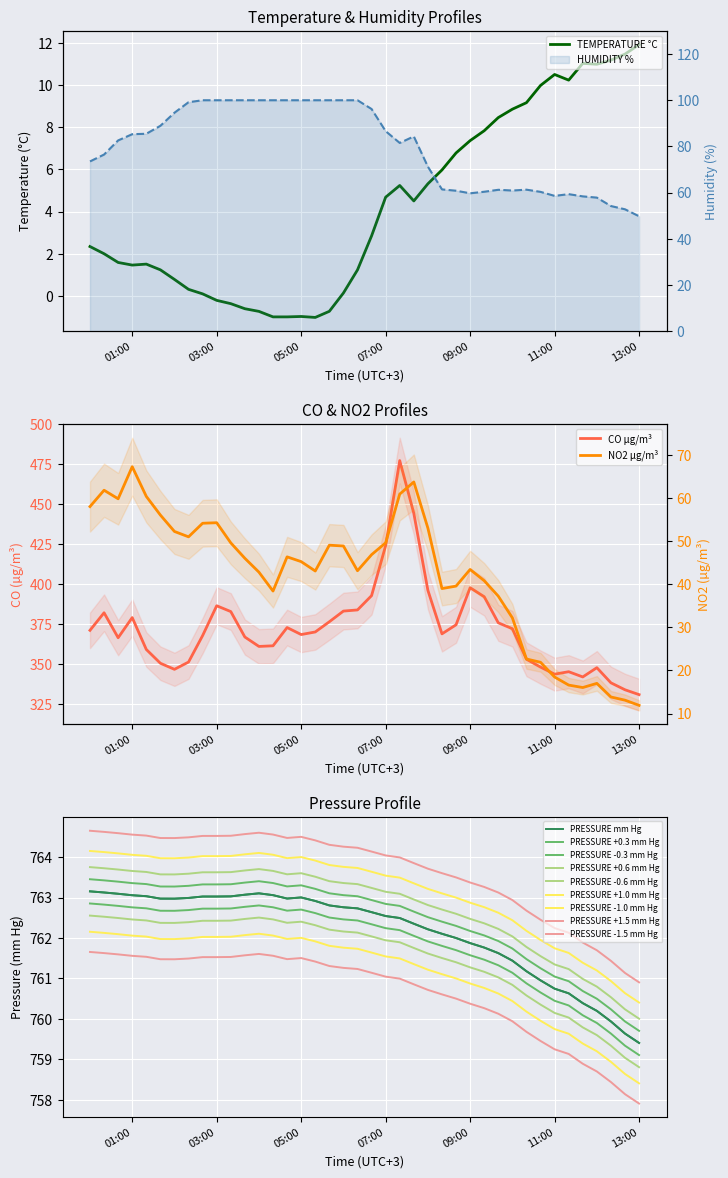

How many distinct data groups are displayed?

5